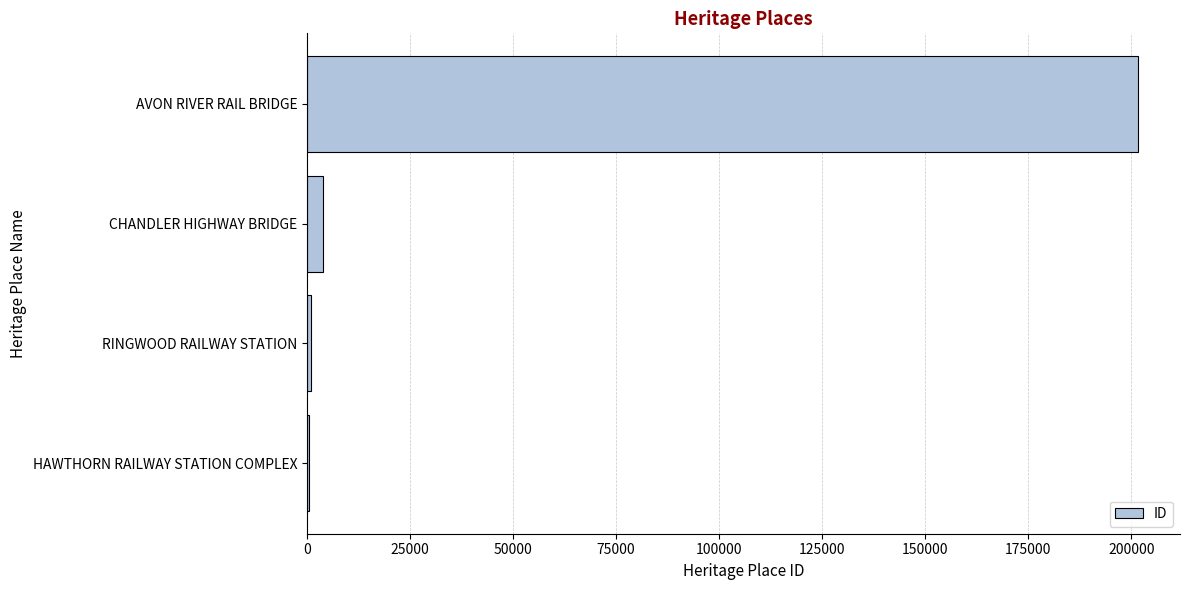

What is the sum of all values?

207156